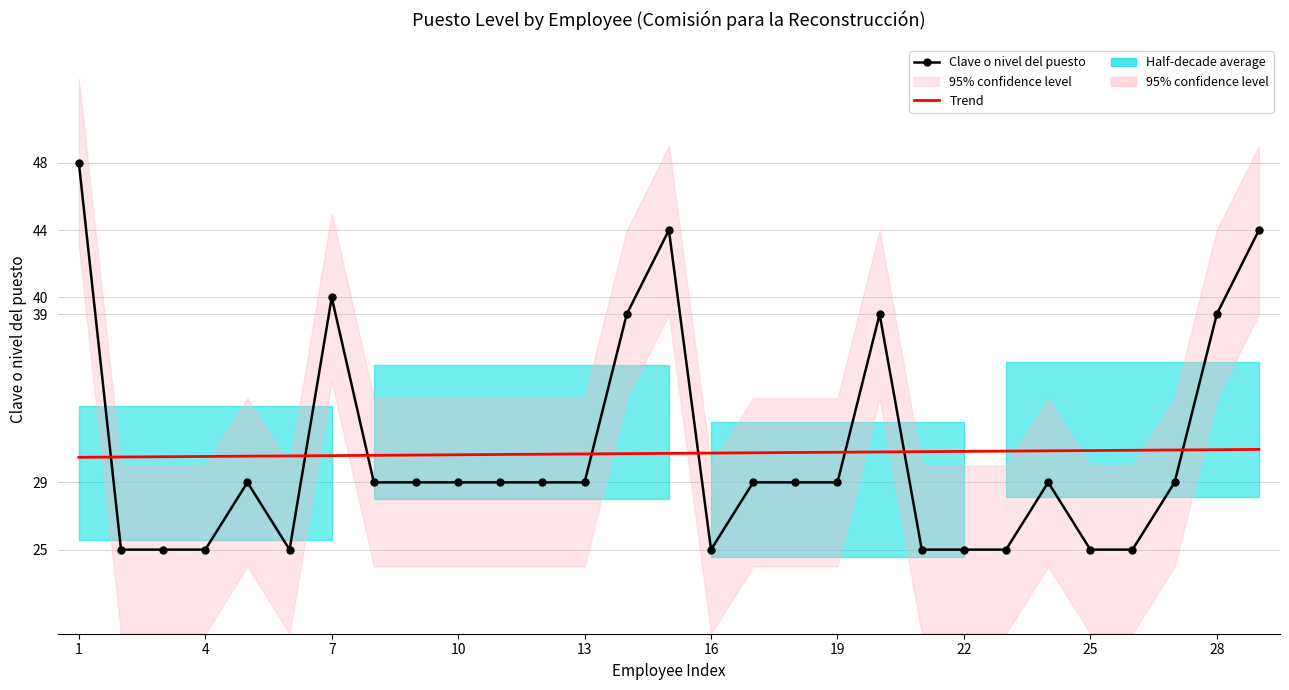

What is the sum of all Clave o nivel del puesto values?

891.0